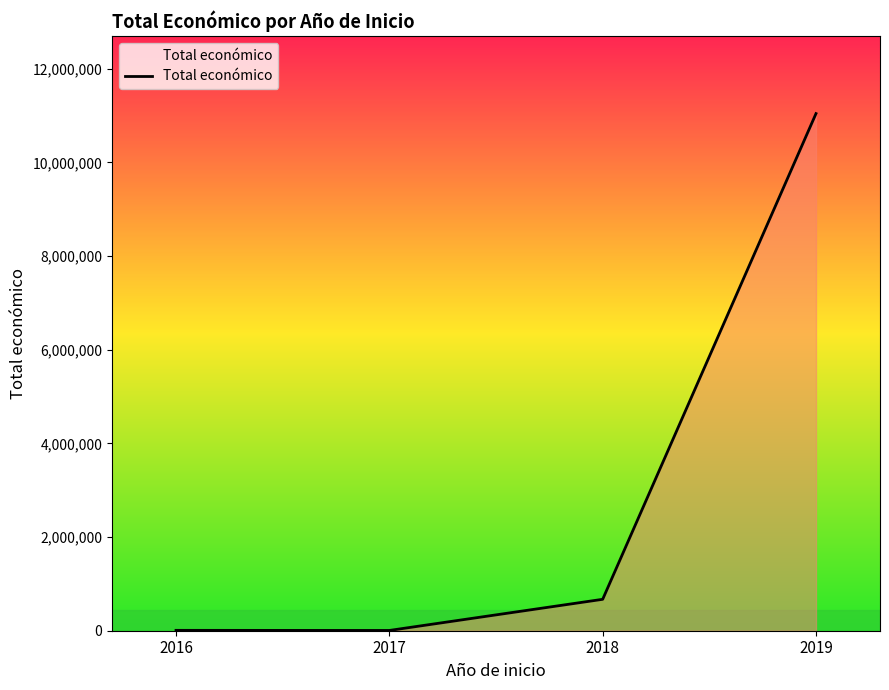

What is the greatest value displayed?

11040236